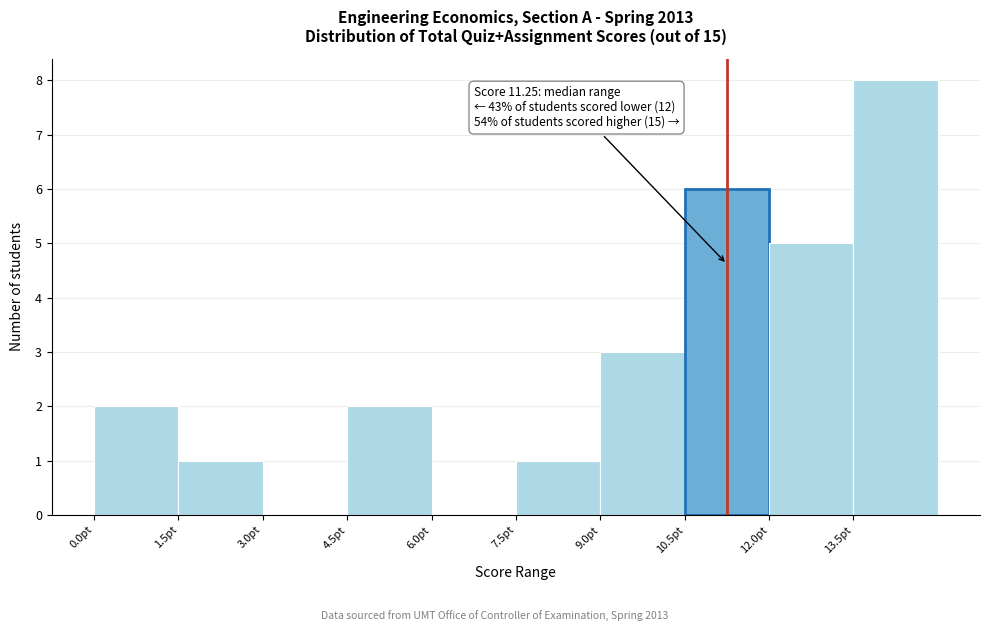

Over which range of the x-axis is the bar tallest?

13.5 to 15.0